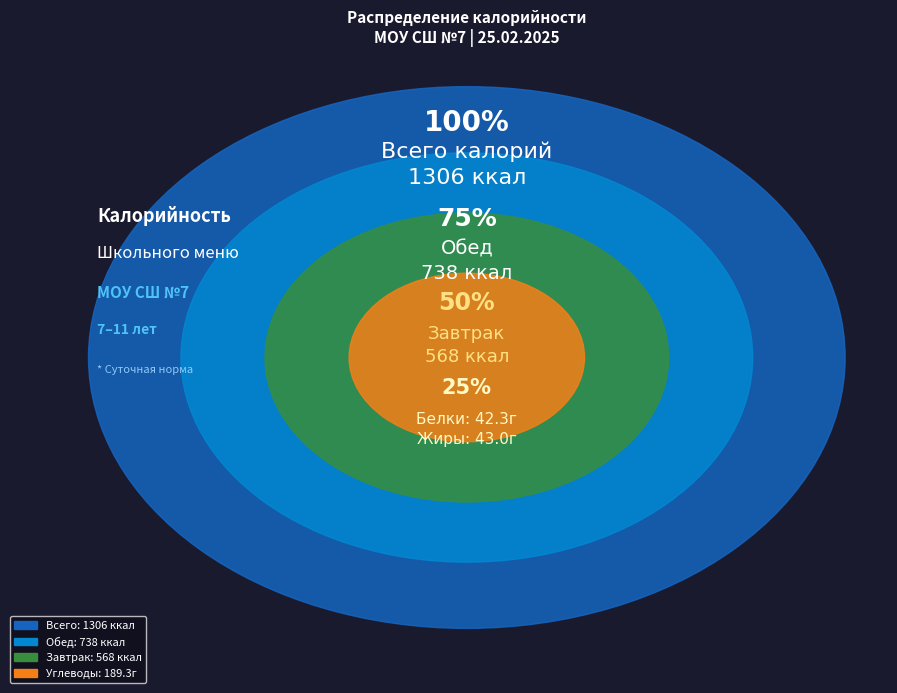

To the nearest percent, what is the difference between the Обед (итого) and Завтрак (итого) slice percentages?

13%